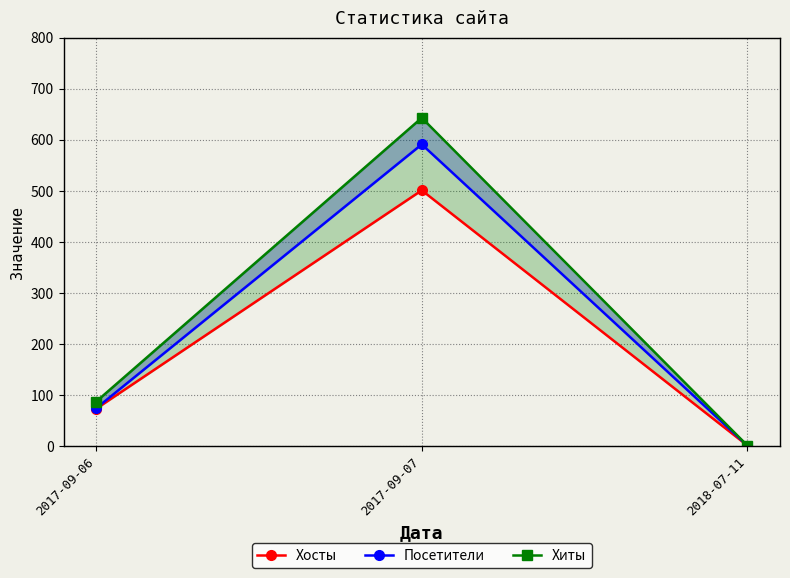

Is the value of Посетители at 2018-07-11 greater than the value of Хиты at 2017-09-06?

No